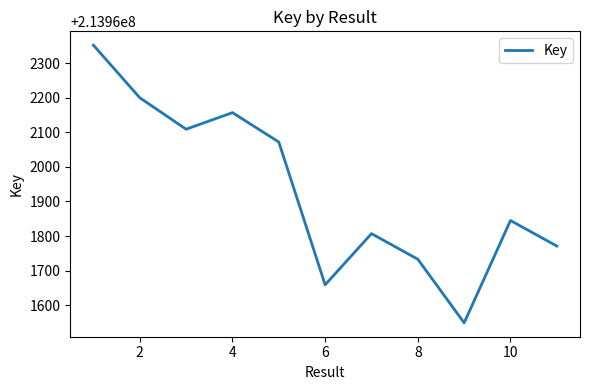

What is the minimum value shown in the chart?

213961549